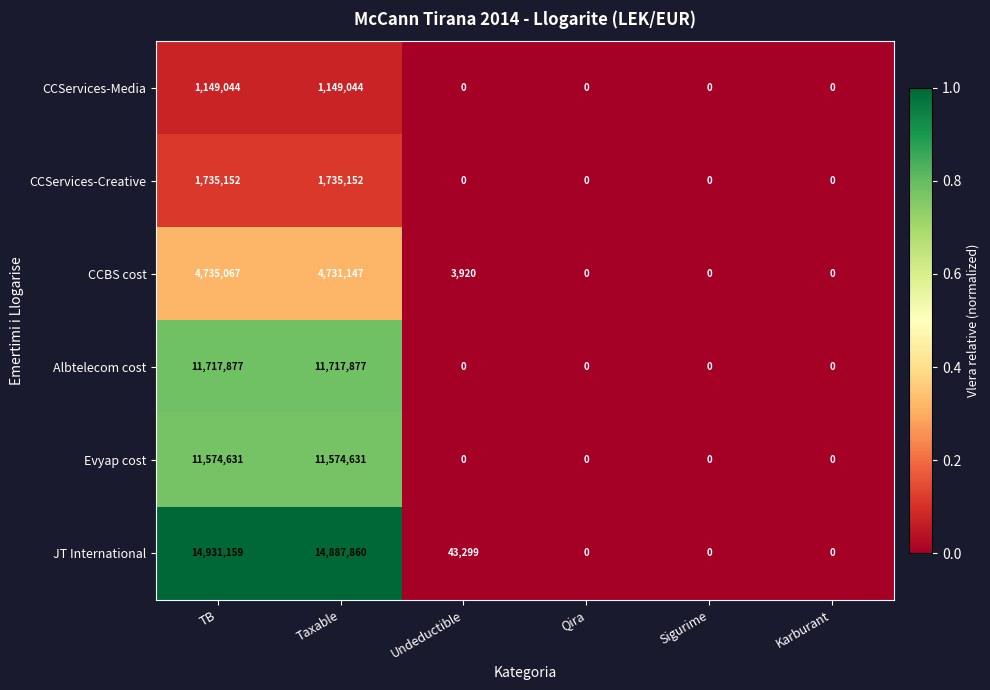

Which series changed the most between TB and Karburant?

JT International